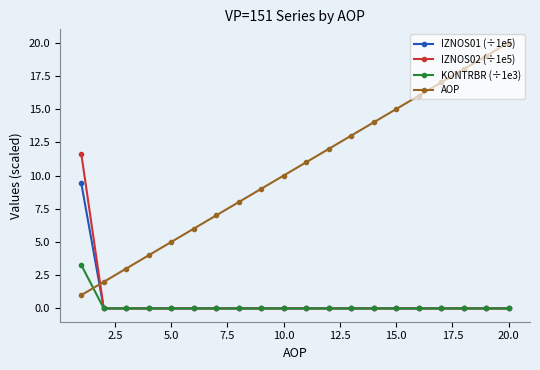

Which series has the largest range (max minus min)?

AOP